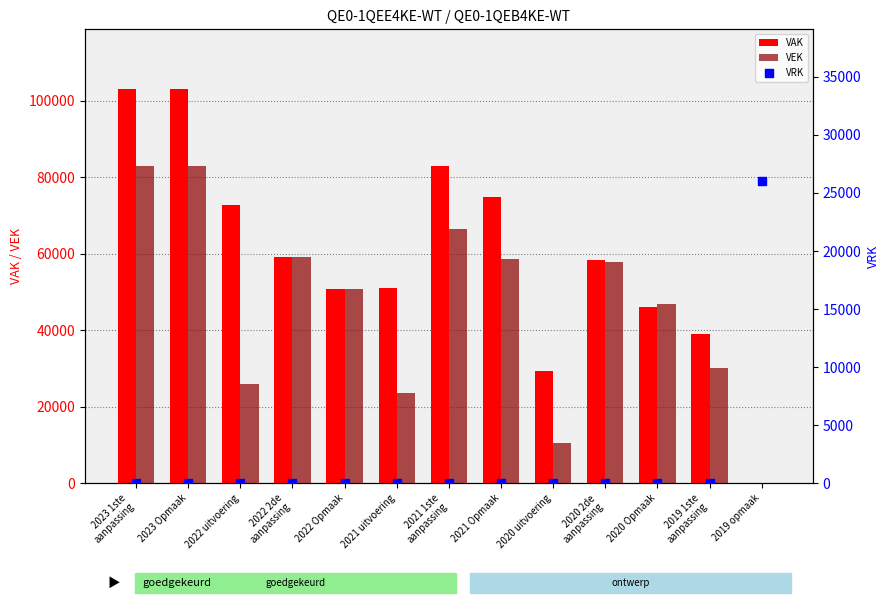

Which series has the largest Y range (max minus min)?

VAK